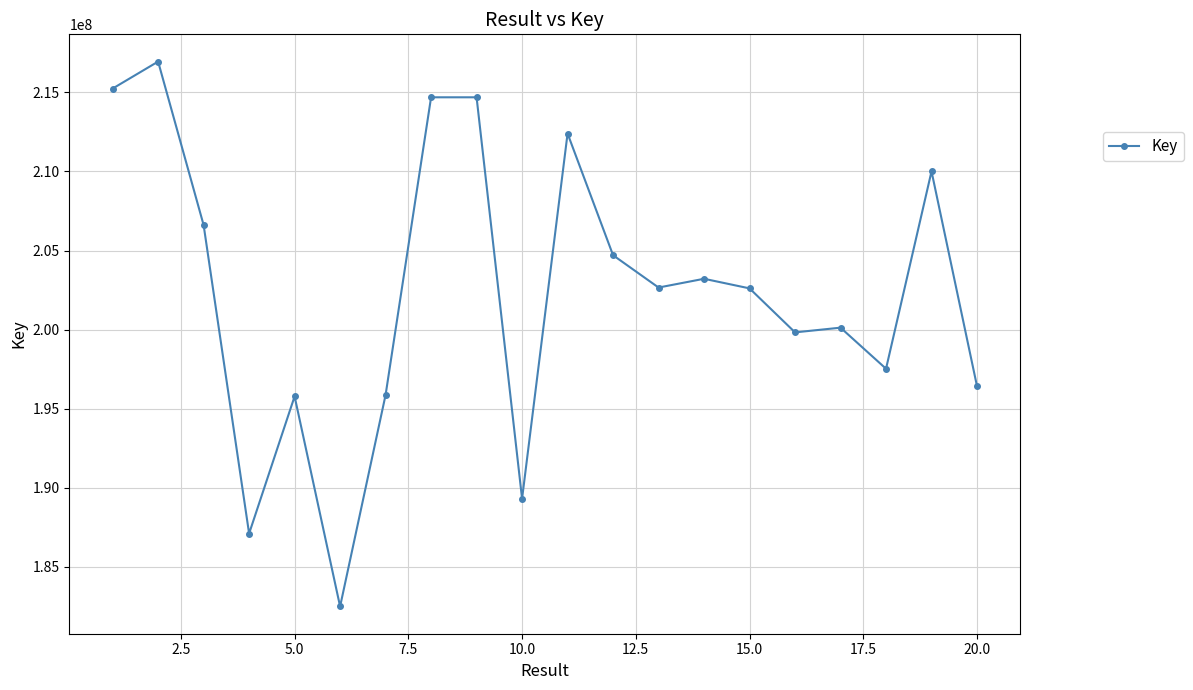

What is the maximum value shown in the chart?

216947379